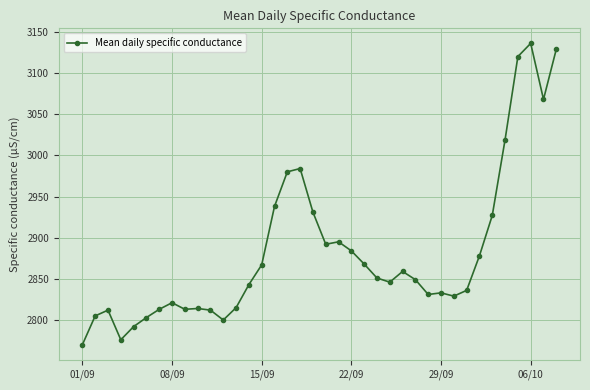

True or false: the data has more than 0 interior local peaks.

True